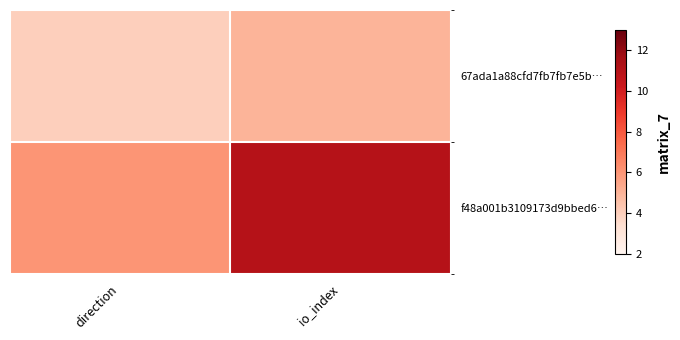

Reading right to left, what are all the values shown in this chart?

67ada1a88cfd7fb7fb7e5b…: io_index=5	direction=4
f48a001b3109173d9bbed6…: io_index=11	direction=6